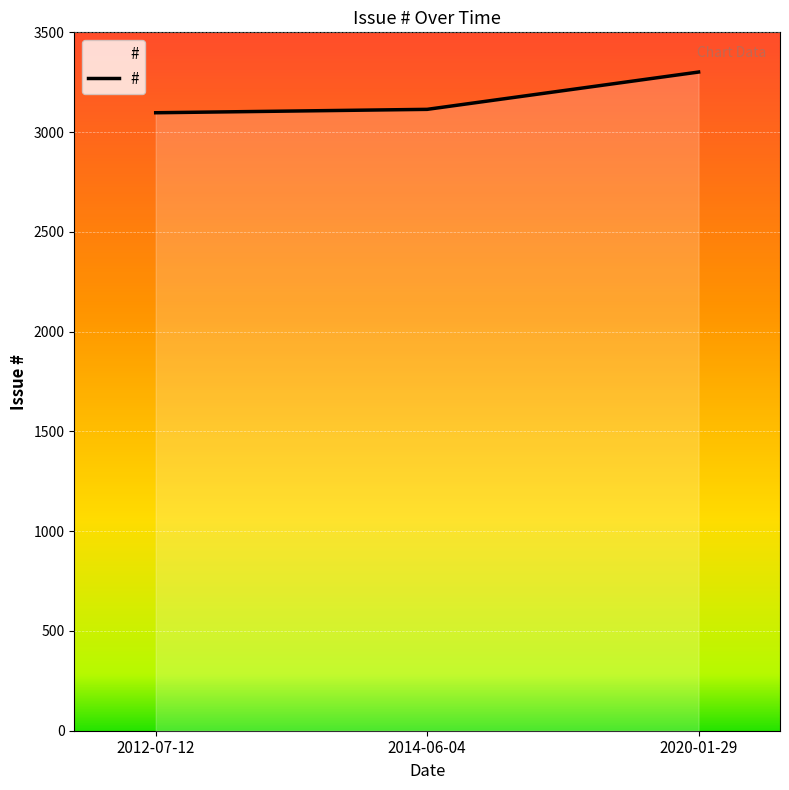

Where is the data nearest to the value 3199?

2014-06-04